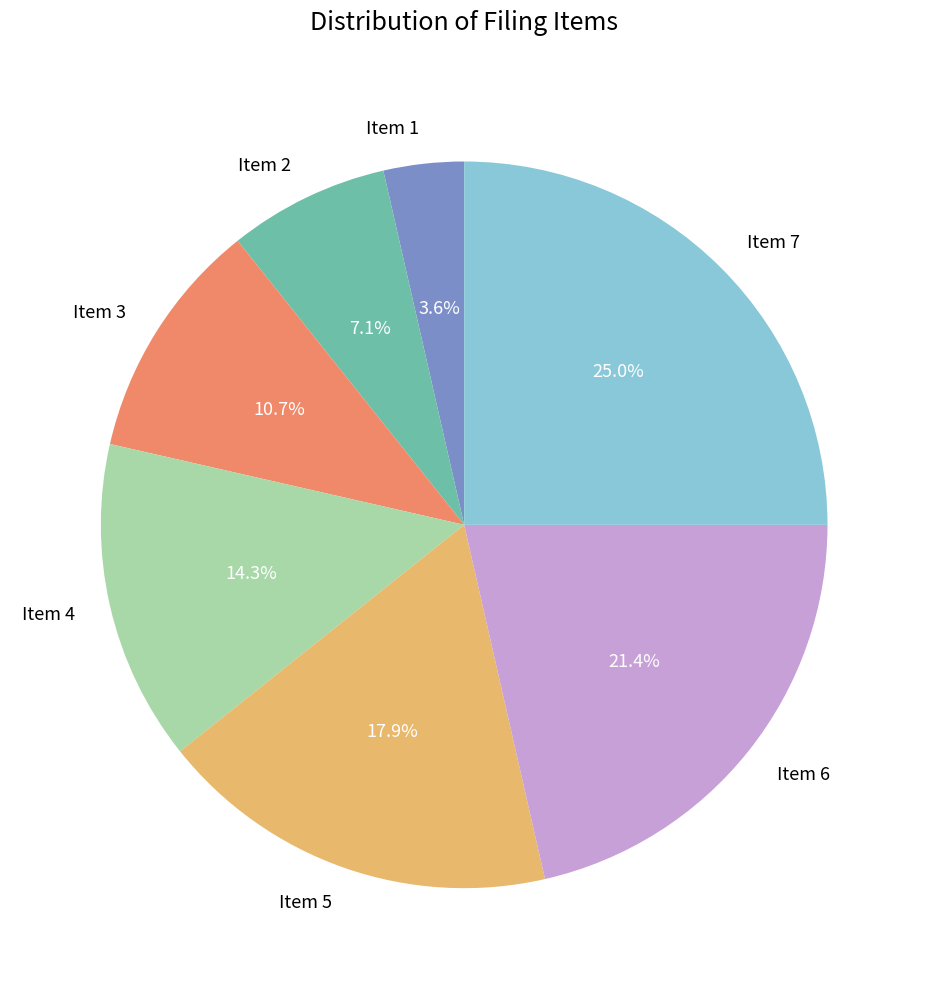

Does any single category account for the majority?

No